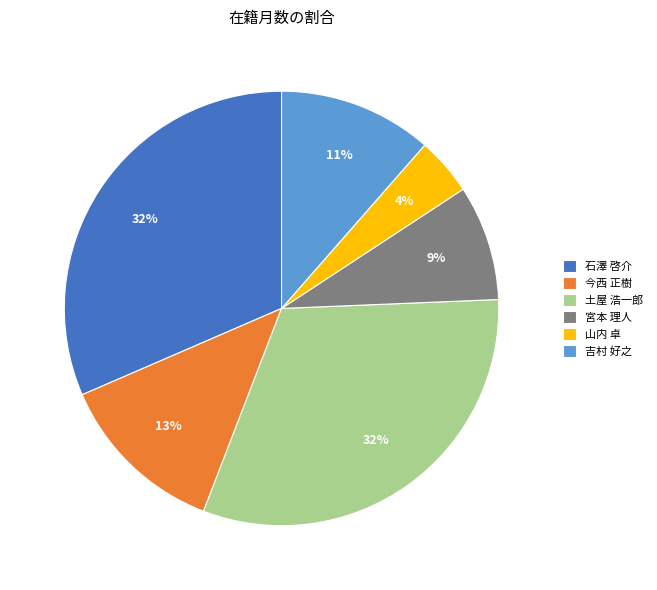

To the nearest percent, what percentage of the pie is 宮本 理人?

9%